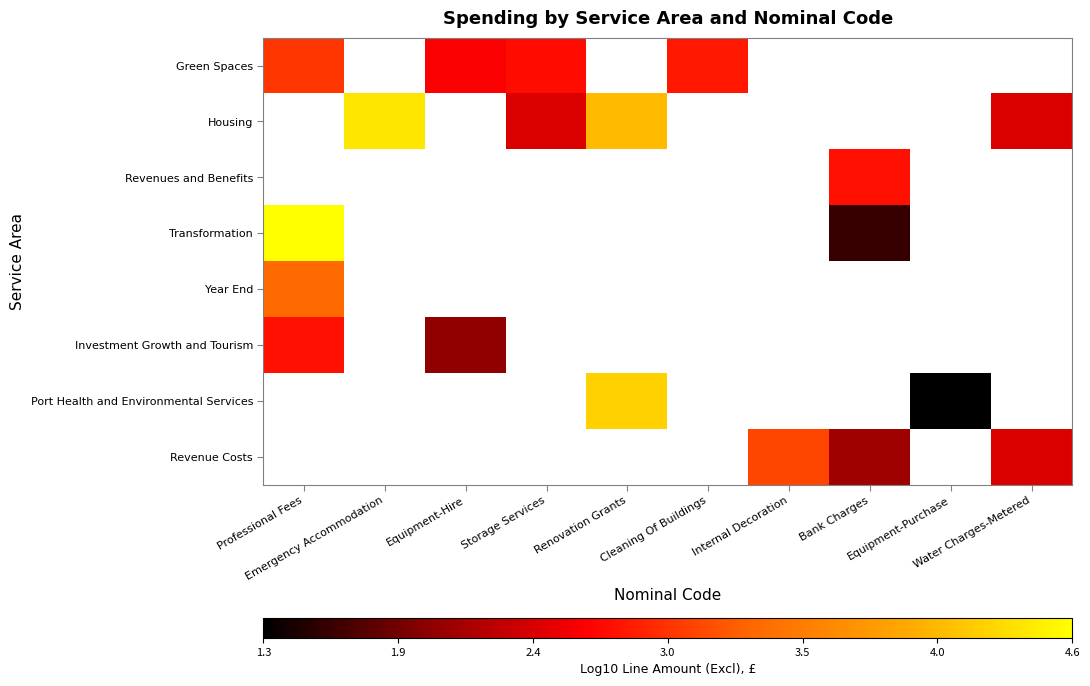

Where is Year End nearest to the value 3?

Professional Fees